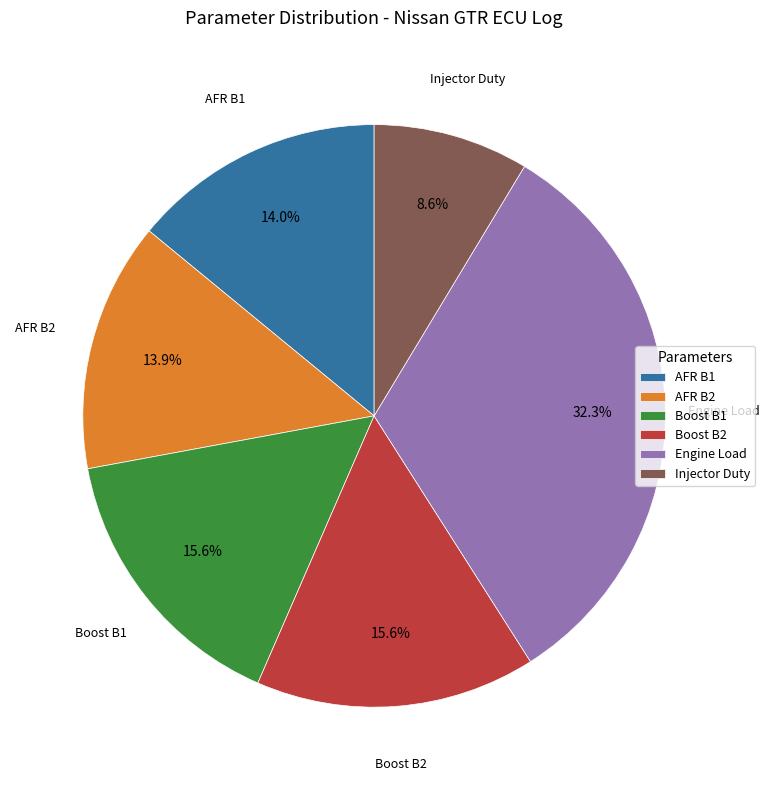

What is the largest slice in the pie chart?

Engine Load